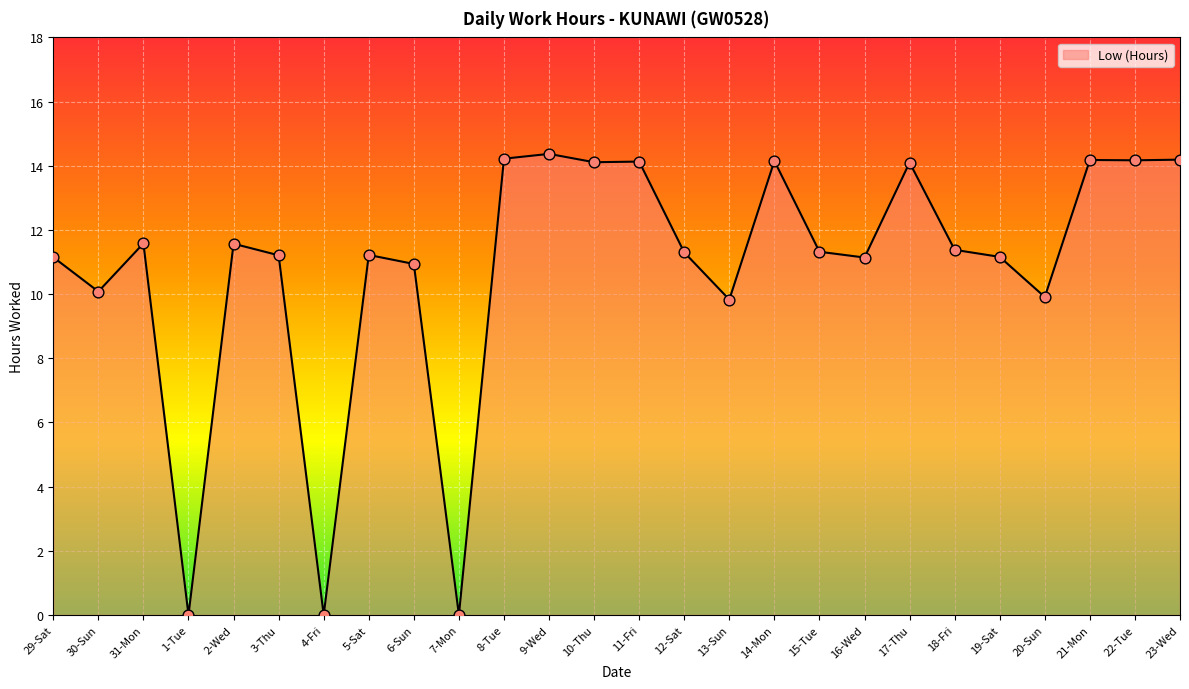

What is the change in value from 29-Sat to 20-Sun?

-1.2